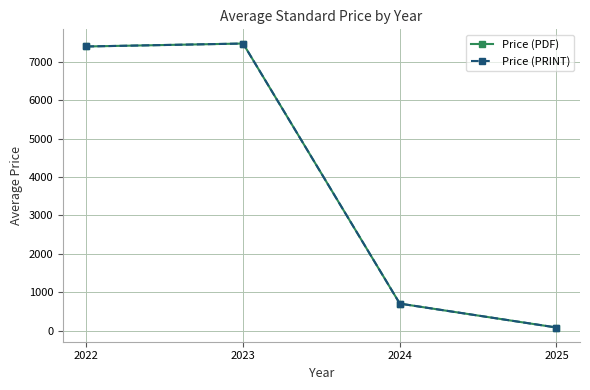

What is the average value of the Price (PRINT) series?

3915.9